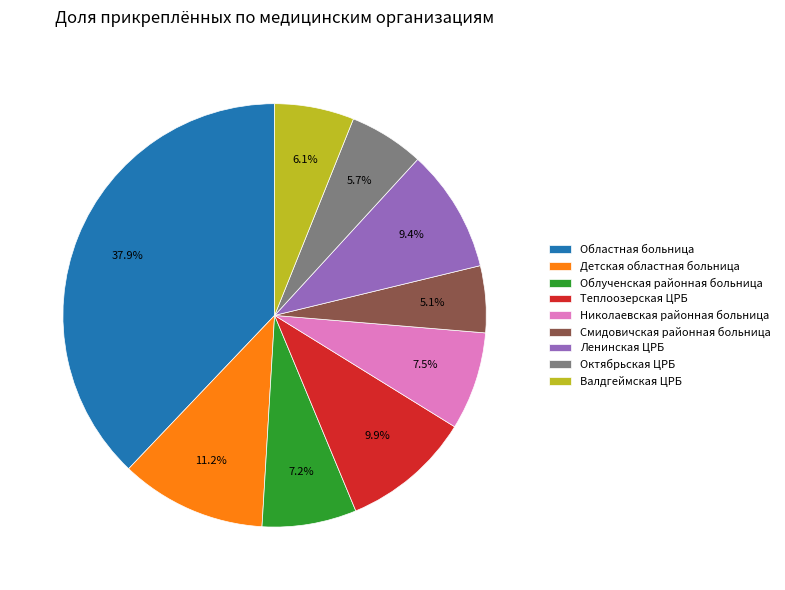

Combined, what portion of the pie is Смидовичская районная больница and Николаевская районная больница?

12.6%